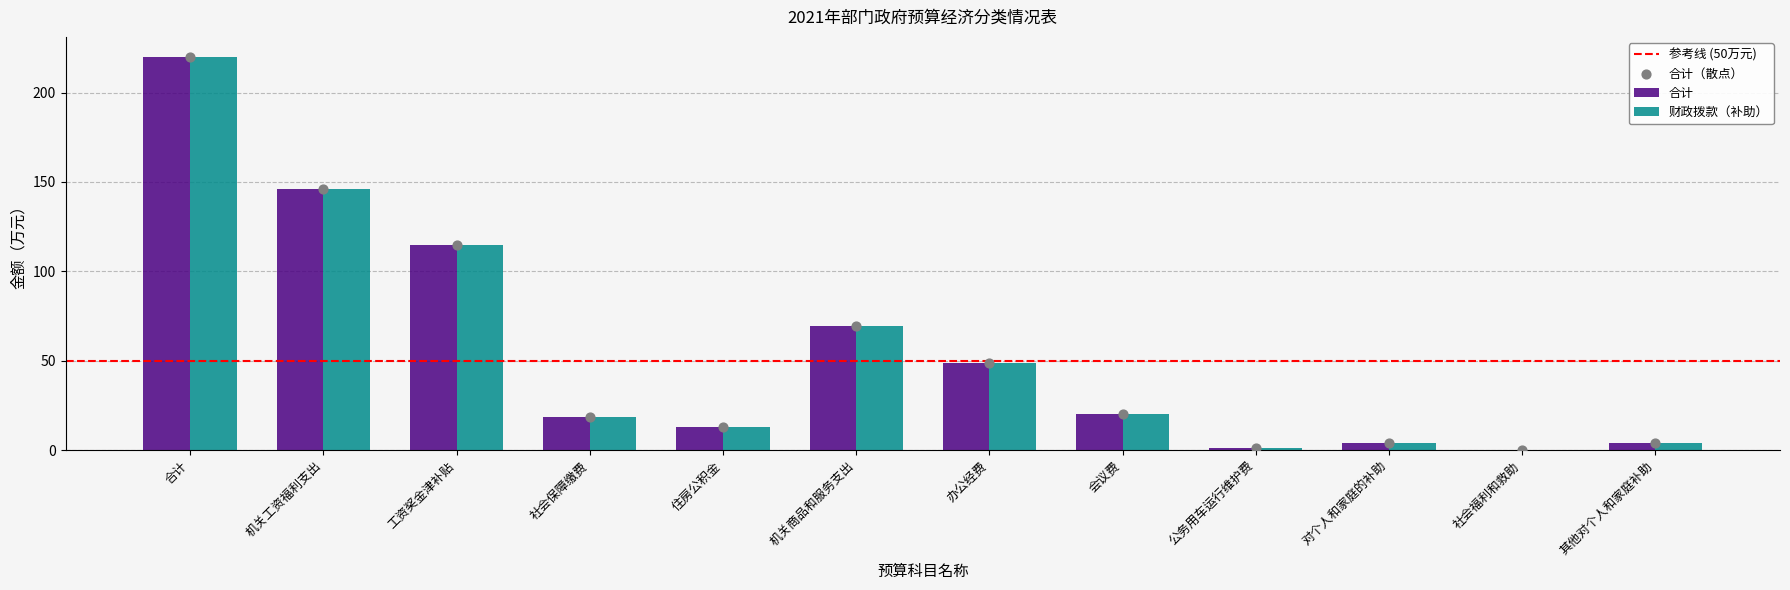

Which series has the largest total across all categories?

合计